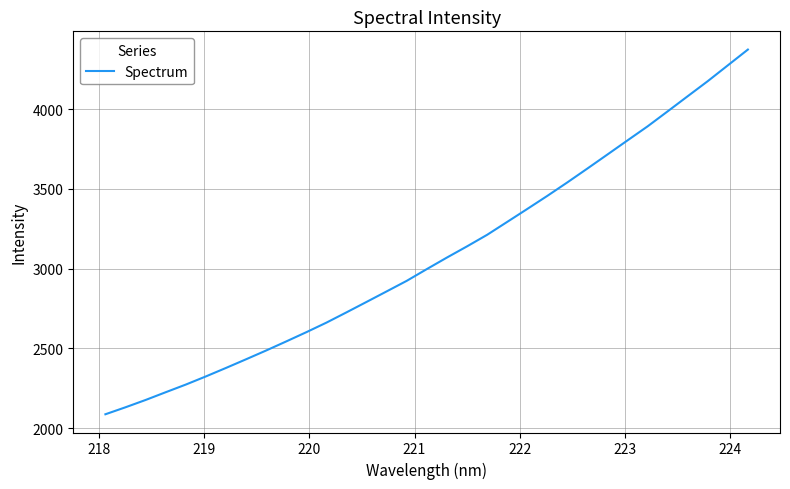

What is the difference between the maximum and minimum values?

2287.2